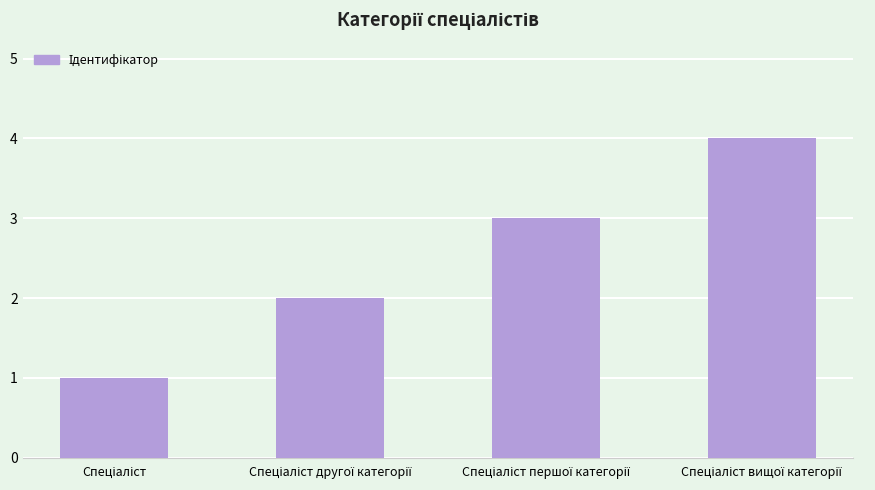

What is the sum of all values?

10